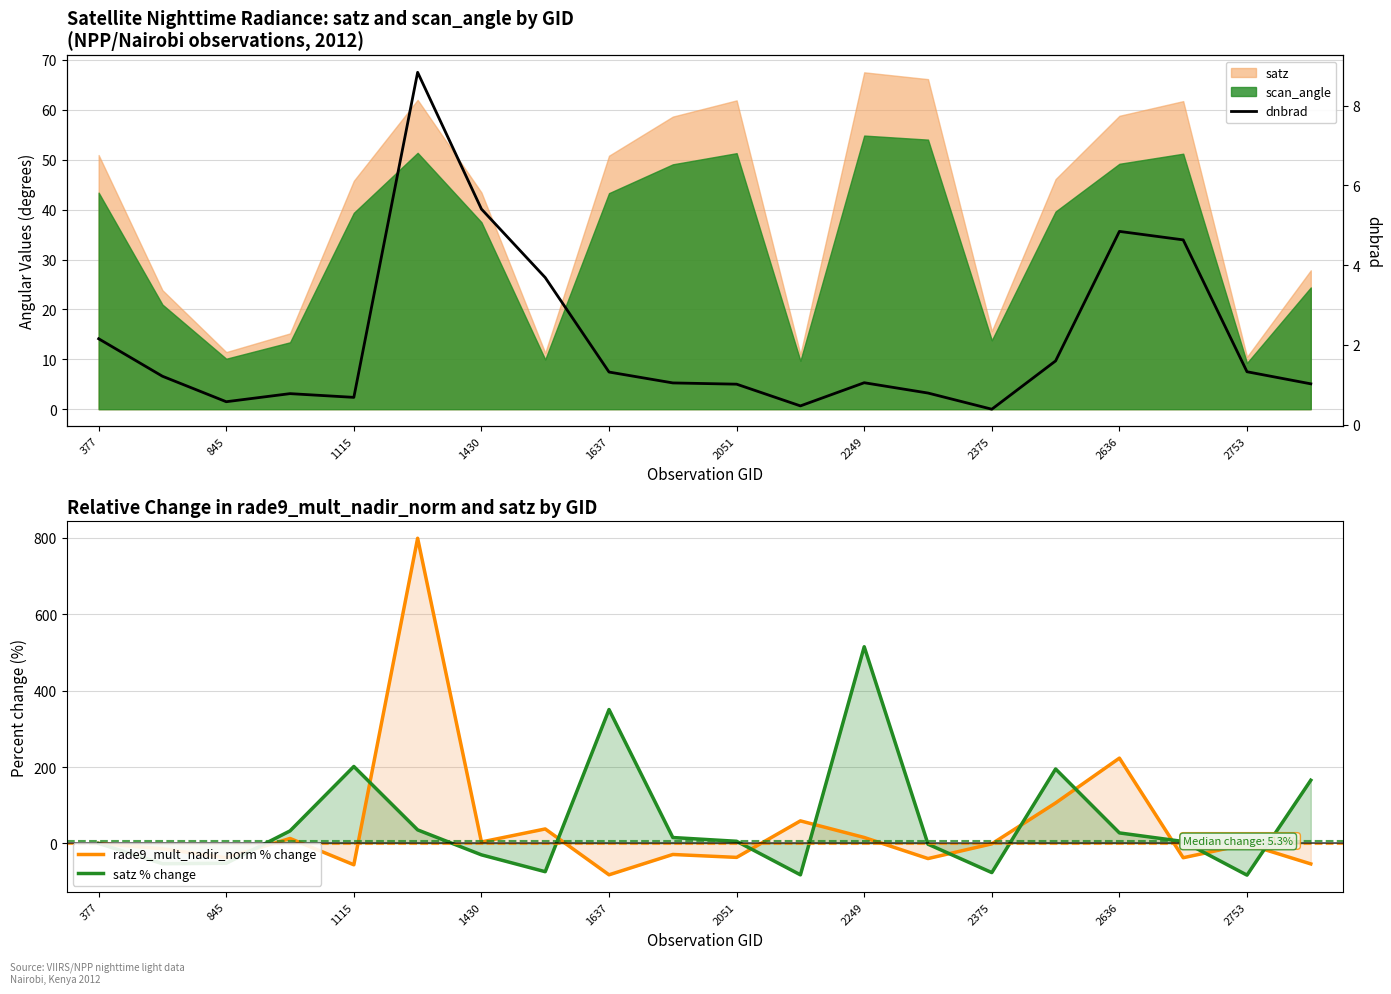

In satz % change, how many points are higher than both neighbors (excluding endpoints)?

4